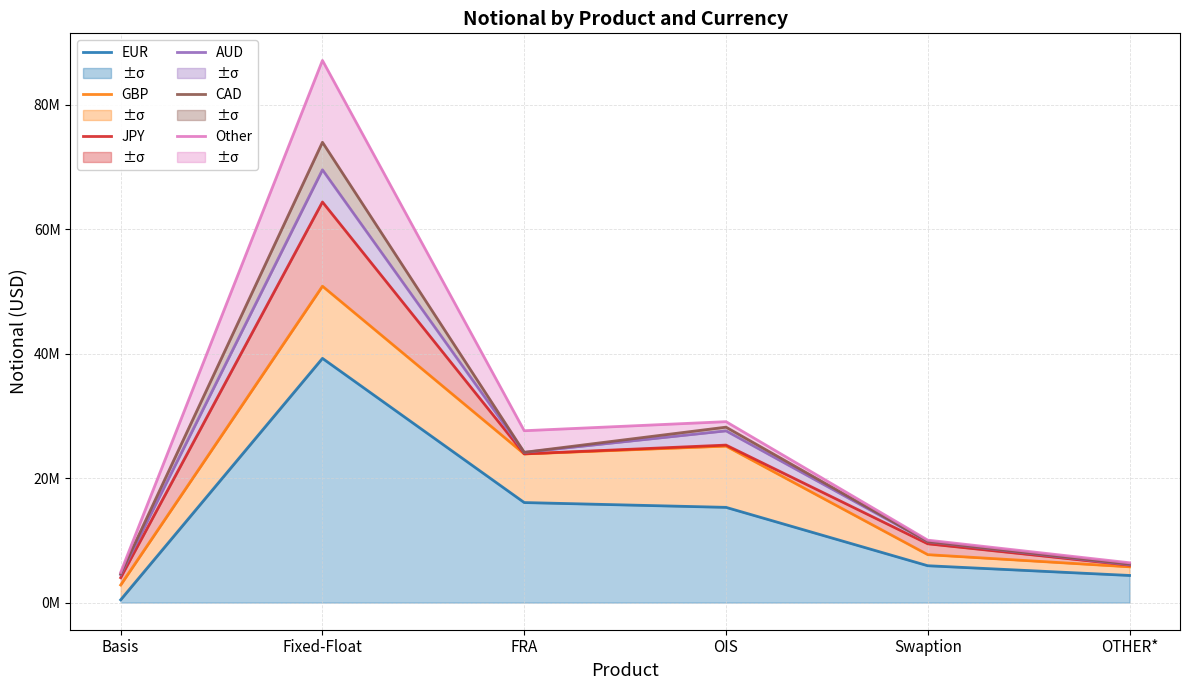

What is the difference between the highest and lowest values at OTHER*?

2038369